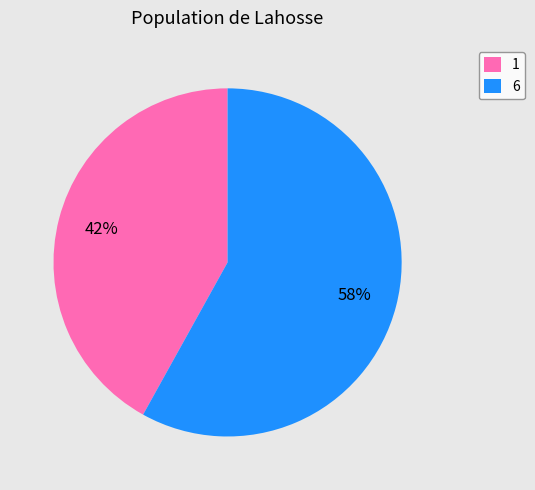

The 1 slice represents 56% of the pie. True or false?

False